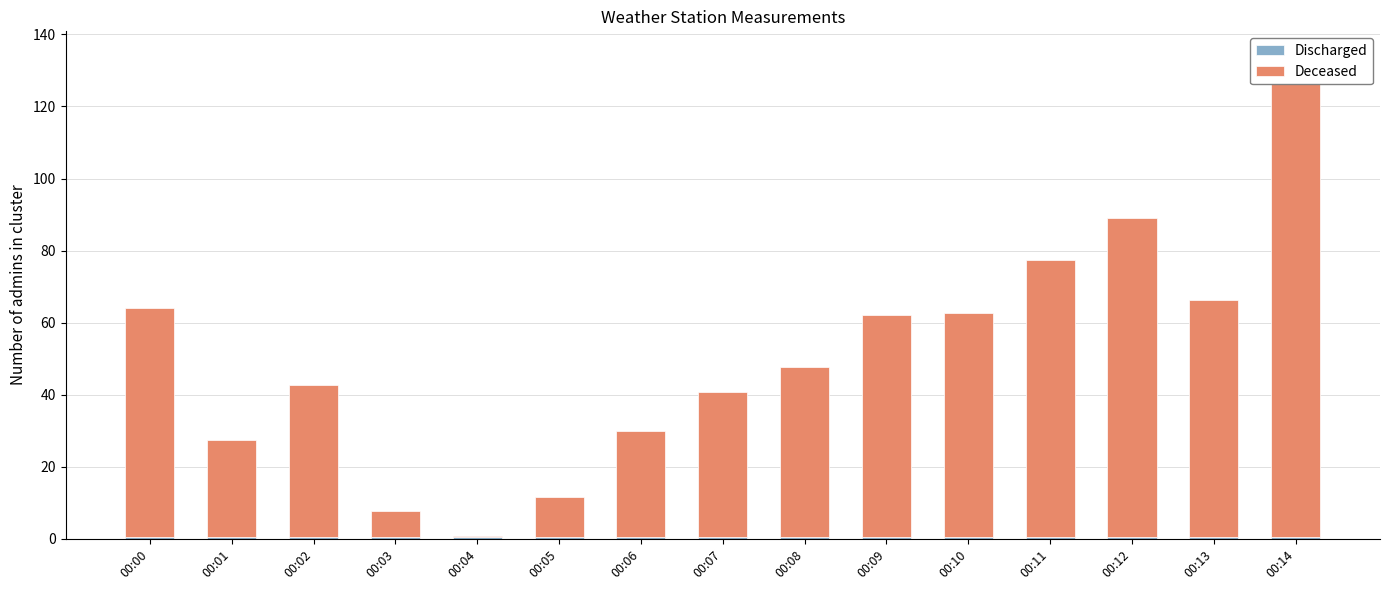

Between 00:03 and 00:09, which series saw the biggest shift?

Deceased